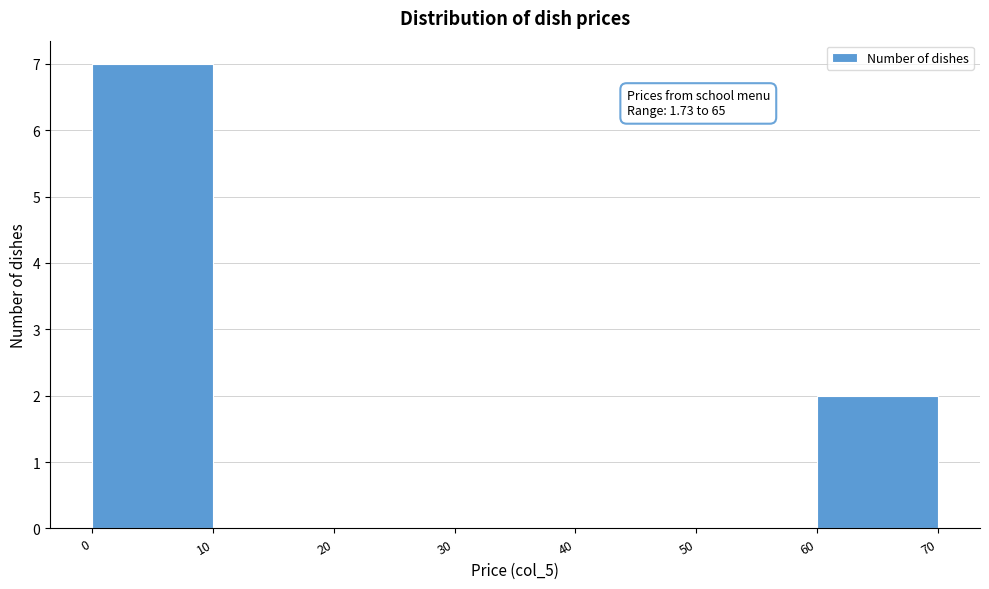

Over which range of the x-axis is the bar tallest?

0 to 10